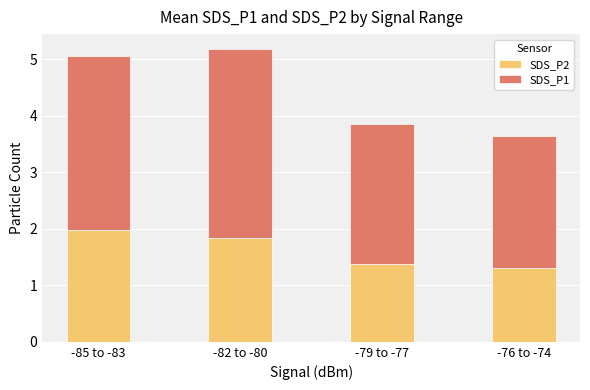

The value of SDS_P2 at -76 to -74 is 1.3. True or false?

True